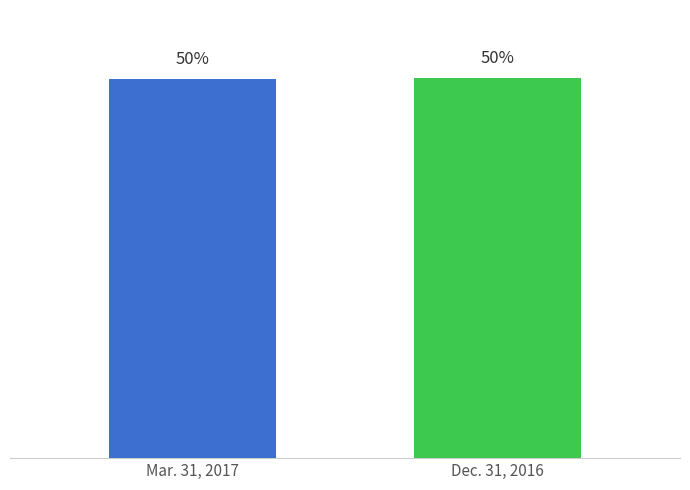

Is it true that Dec. 31, 2016 equals 74655841 at Common stock, issued (in shares)?

False